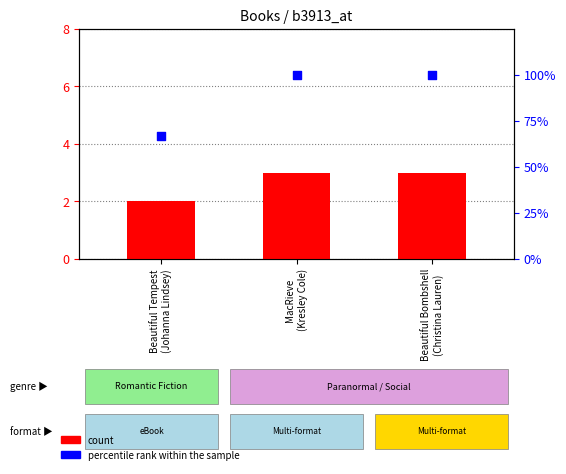

Which series has the largest total across all categories?

percentile rank within the sample